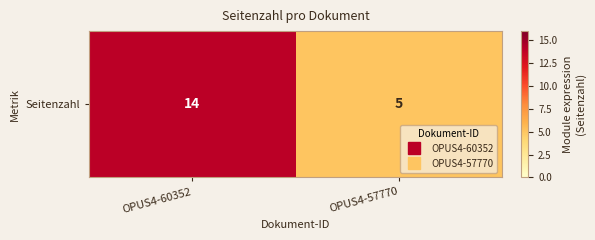

What is the greatest value displayed?

14